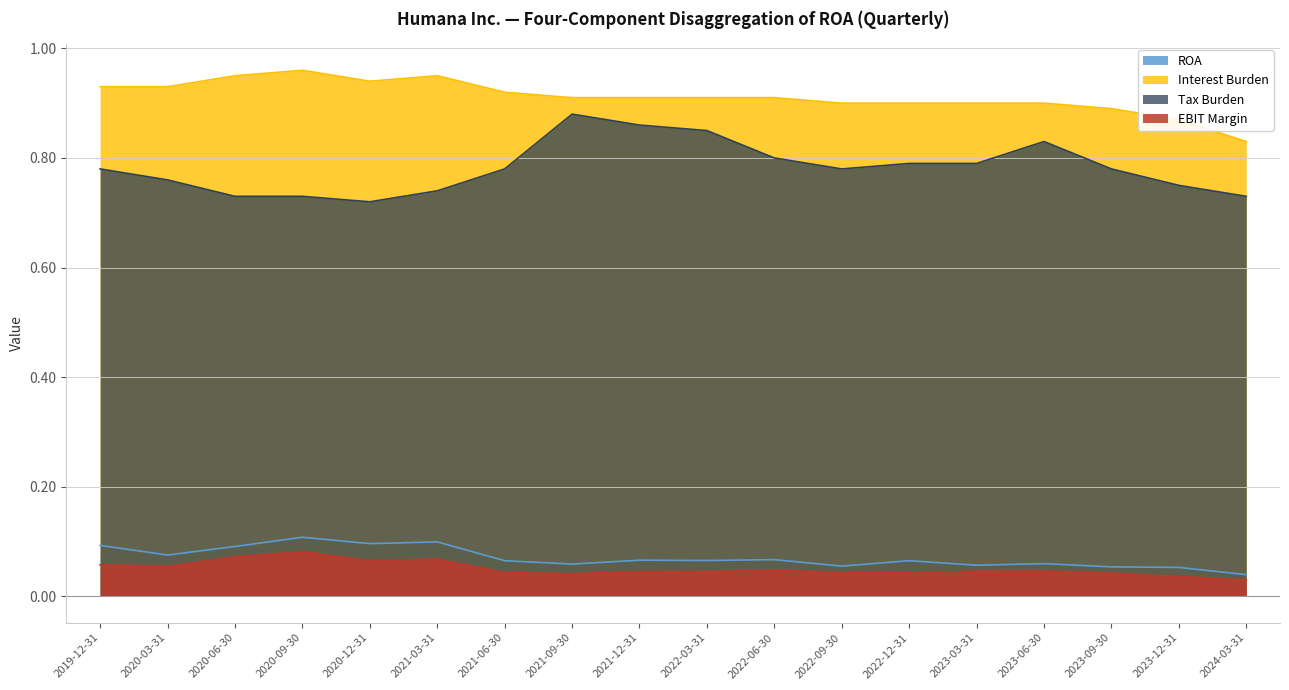

How many lines are shown in the chart?

4